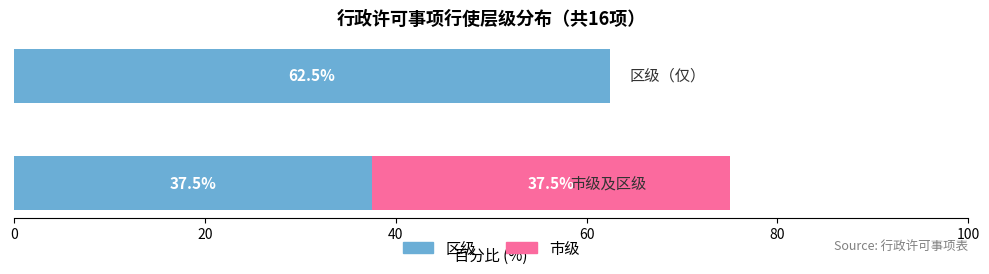

Between 1 and 2, which series saw the biggest shift?

市级